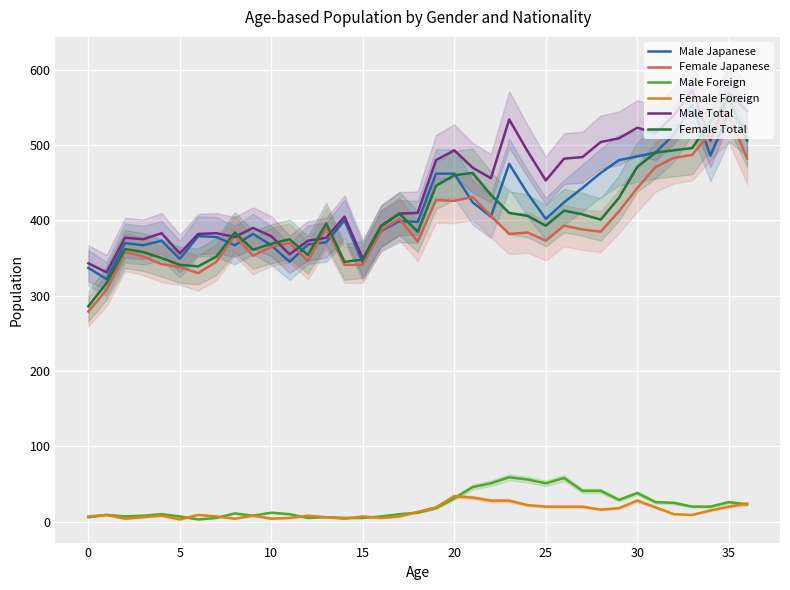

Which series has the largest total across all categories?

Male Total